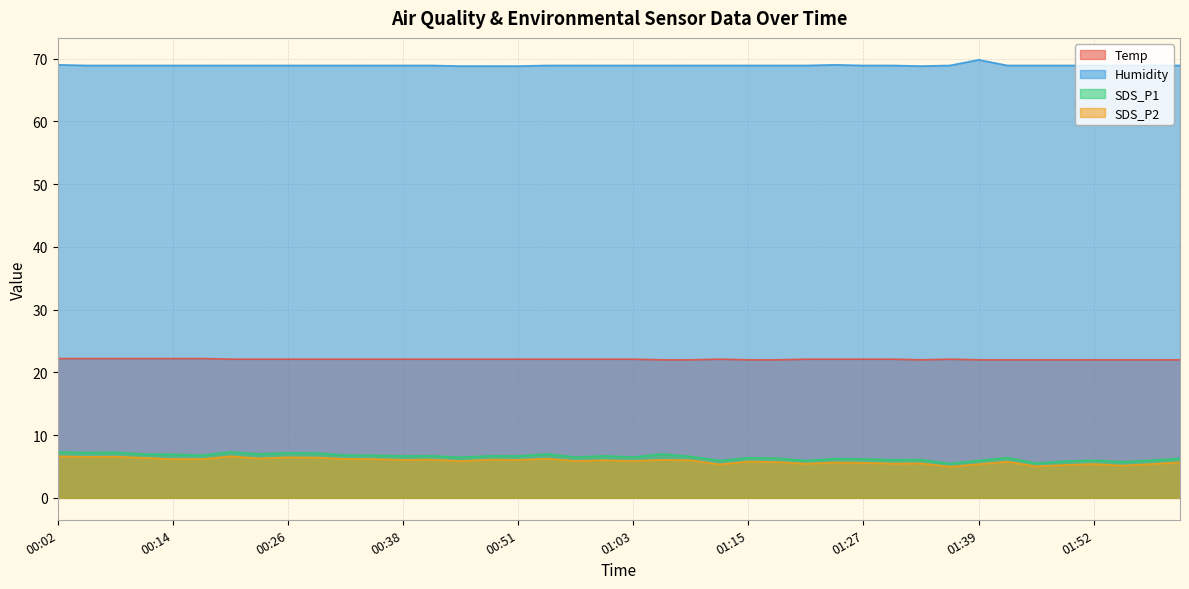

Reading left to right, extract all data points from this chart.

Temp: 00:02=22.2	00:05=22.2	00:08=22.2	00:11=22.2	00:14=22.2	00:17=22.2	00:20=22.1	00:23=22.1	00:26=22.1	00:29=22.1	00:32=22.1	00:35=22.1	00:38=22.1	00:41=22.1	00:44=22.1	00:47=22.1	00:51=22.1	00:54=22.1	00:57=22.1	01:00=22.1	01:03=22.1	01:06=22.0	01:09=22.0	01:12=22.1	01:15=22.0	01:18=22.0	01:21=22.1	01:24=22.1	01:27=22.1	01:30=22.1	01:33=22.0	01:36=22.1	01:39=22.0	01:42=22.0	01:46=22.0	01:49=22.0	01:52=22.0	01:55=22.0	01:58=22.0	02:01=22.0
Humidity: 00:02=69.0	00:05=68.9	00:08=68.9	00:11=68.9	00:14=68.9	00:17=68.9	00:20=68.9	00:23=68.9	00:26=68.9	00:29=68.9	00:32=68.9	00:35=68.9	00:38=68.9	00:41=68.9	00:44=68.8	00:47=68.8	00:51=68.8	00:54=68.9	00:57=68.9	01:00=68.9	01:03=68.9	01:06=68.9	01:09=68.9	01:12=68.9	01:15=68.9	01:18=68.9	01:21=68.9	01:24=69.0	01:27=68.9	01:30=68.9	01:33=68.8	01:36=68.9	01:39=69.8	01:42=68.9	01:46=68.9	01:49=68.9	01:52=68.9	01:55=68.9	01:58=68.9	02:01=68.9
SDS_P1: 00:02=7.3	00:05=7.2	00:08=7.3	00:11=7.0	00:14=7.0	00:17=6.8	00:20=7.3	00:23=7.0	00:26=7.2	00:29=7.1	00:32=6.8	00:35=6.8	00:38=6.7	00:41=6.7	00:44=6.5	00:47=6.7	00:51=6.7	00:54=7.0	00:57=6.5	01:00=6.7	01:03=6.5	01:06=7.0	01:09=6.6	01:12=6.0	01:15=6.4	01:18=6.3	01:21=6.0	01:24=6.2	01:27=6.2	01:30=6.1	01:33=6.1	01:36=5.5	01:39=6.0	01:42=6.4	01:46=5.5	01:49=5.8	01:52=6.0	01:55=5.8	01:58=6.0	02:01=6.3
SDS_P2: 00:02=6.6	00:05=6.5	00:08=6.6	00:11=6.4	00:14=6.2	00:17=6.2	00:20=6.6	00:23=6.3	00:26=6.5	00:29=6.4	00:32=6.2	00:35=6.2	00:38=6.1	00:41=6.1	00:44=5.9	00:47=6.1	00:51=6.1	00:54=6.2	00:57=5.9	01:00=6.0	01:03=5.9	01:06=6.1	01:09=6.0	01:12=5.3	01:15=5.8	01:18=5.7	01:21=5.5	01:24=5.7	01:27=5.6	01:30=5.5	01:33=5.5	01:36=5.0	01:39=5.4	01:42=5.8	01:46=5.0	01:49=5.2	01:52=5.4	01:55=5.2	01:58=5.4	02:01=5.7